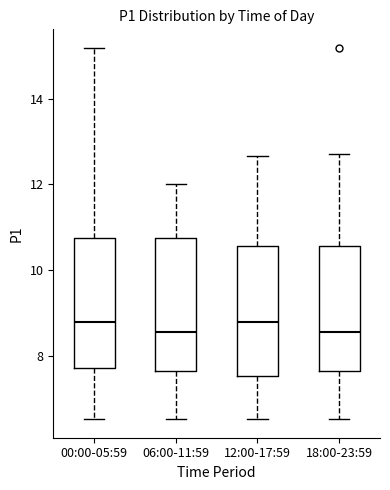

Reading left to right, transcribe this box plot: for each box, give where its median line is, the range the box spans, and where its two whiskers end, as read against the y-axis. The values are not printed on the chart, so give them approximately, as read against the axis.

00:00-05:59: median 8.8, box 7.8 to 10.8, whiskers 6.6 to 15.2
06:00-11:59: median 8.6, box 7.6 to 10.8, whiskers 6.6 to 12.0
12:00-17:59: median 8.8, box 7.6 to 10.6, whiskers 6.6 to 12.6
18:00-23:59: median 8.6, box 7.6 to 10.6, whiskers 6.6 to 12.8